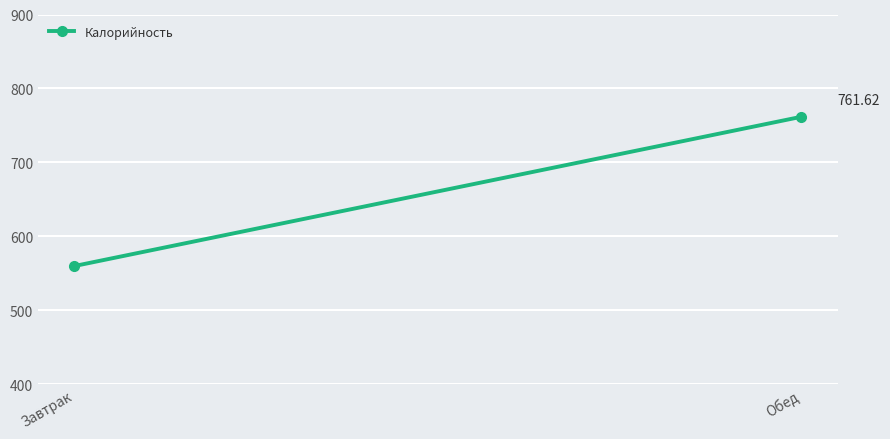

At which label is the value closest to 660?

Завтрак